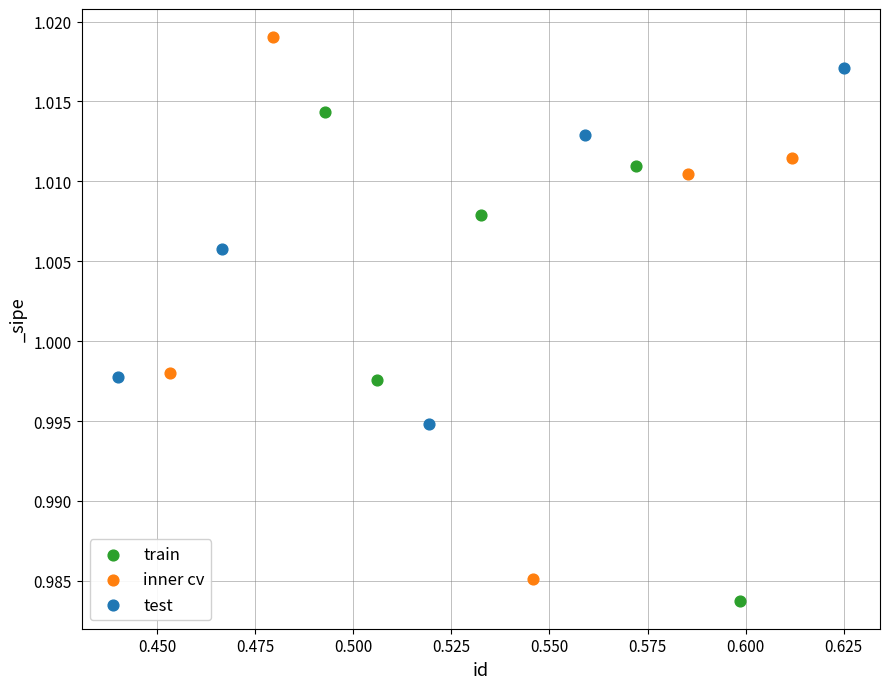

Which series reaches the minimum Y coordinate?

train